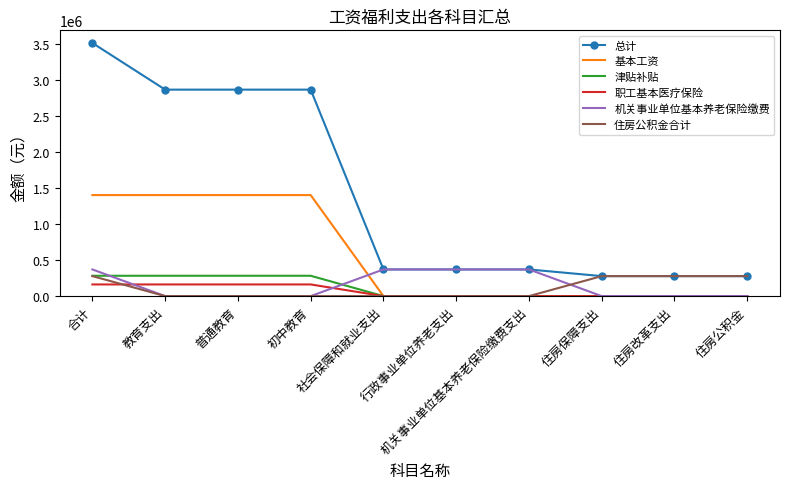

Which series has the largest total across all categories?

总计